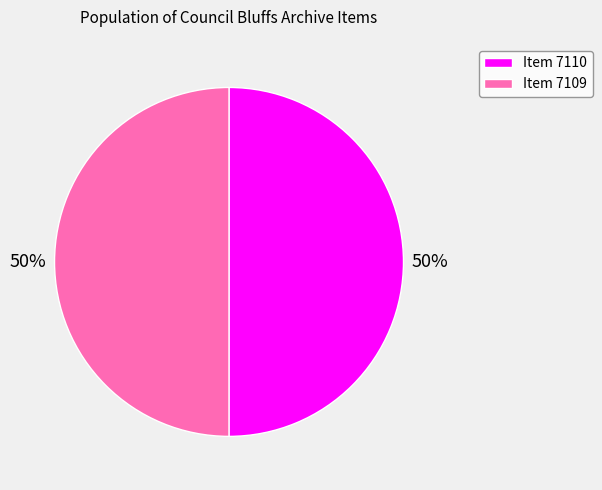

What is the ratio of the value at Item 7110 to the value at Item 7109?

1.0